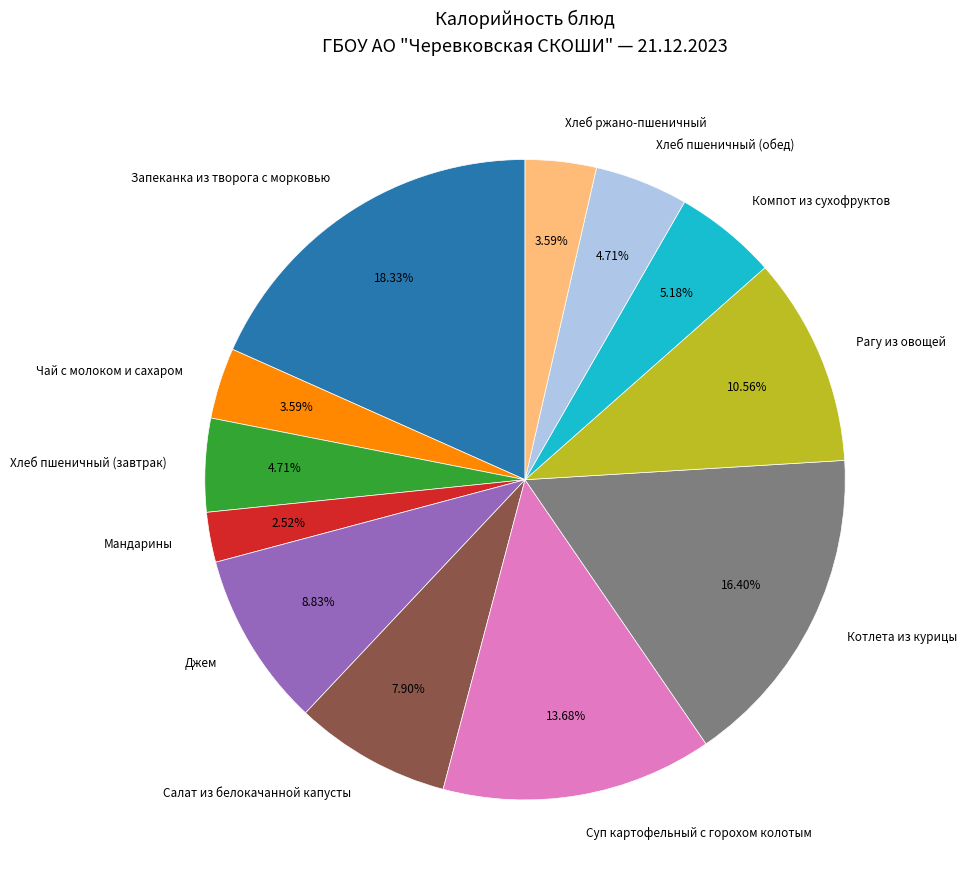

Which category has the smallest portion of the pie?

Мандарины